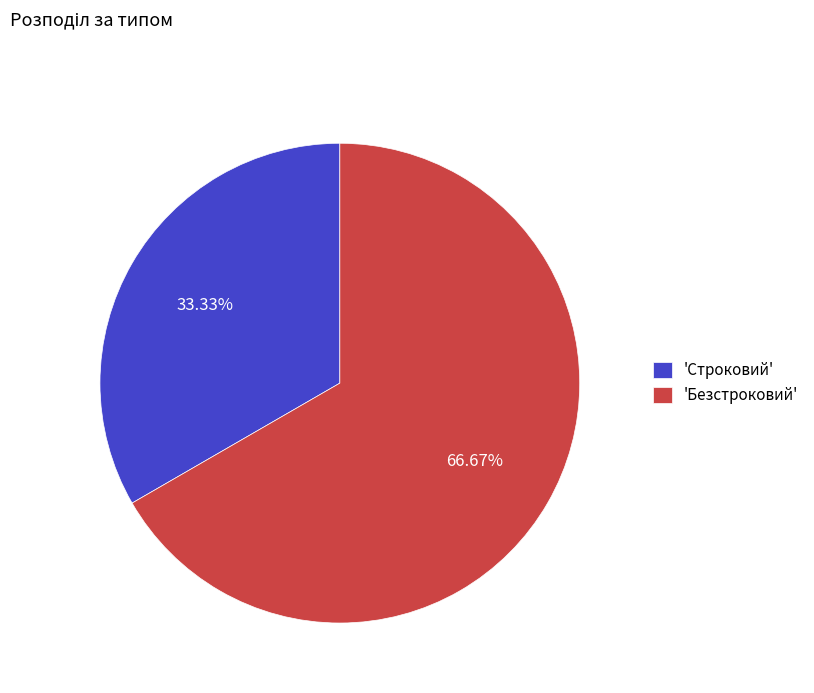

Combined, do 'Строковий' and 'Безстроковий' account for over 50%?

Yes